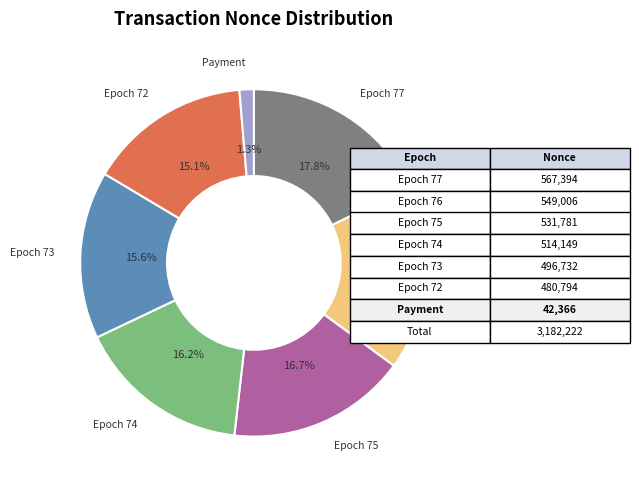

Is there a majority slice in this chart?

No